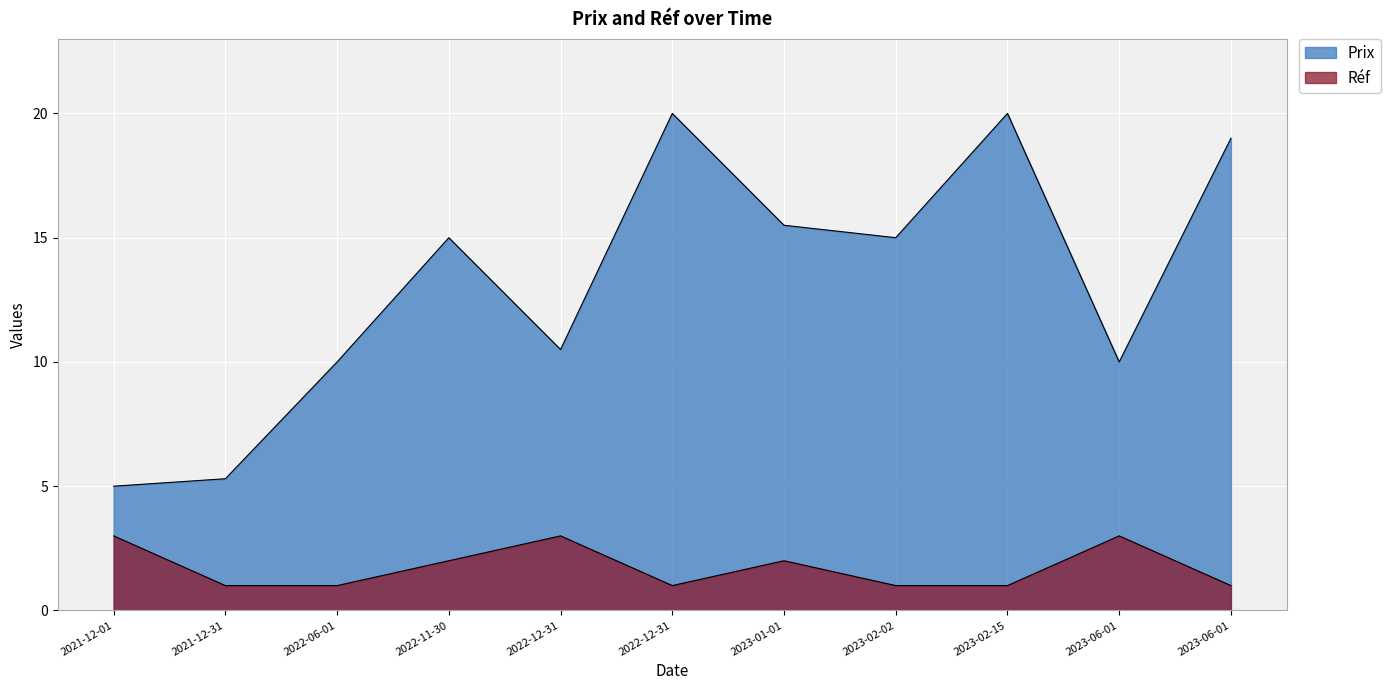

Where is Prix nearest to the value 12?

2022-12-31